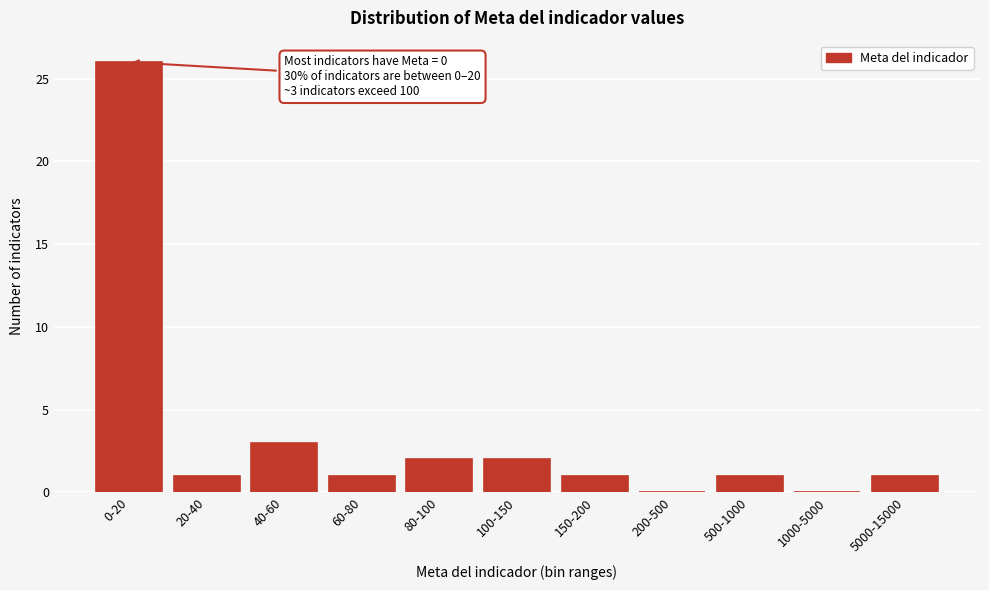

Reading left to right, transcribe all the data shown in this chart.

0-20=26	20-40=1	40-60=3	60-80=1	80-100=2	100-150=2	150-200=1	200-500=0	500-1000=1	1000-5000=0	5000-15000=1